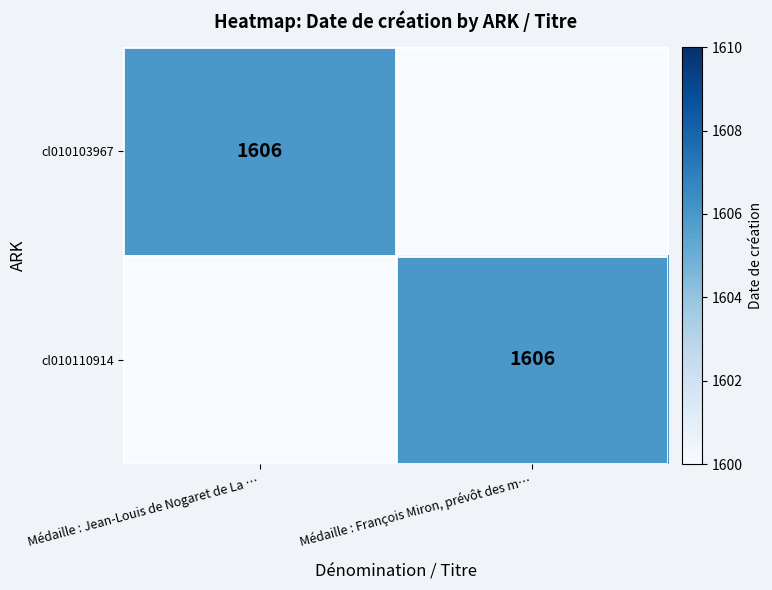

The cl010110914 series shows 2346 at Médaille : François Miron, prévôt des m…. True or false?

False